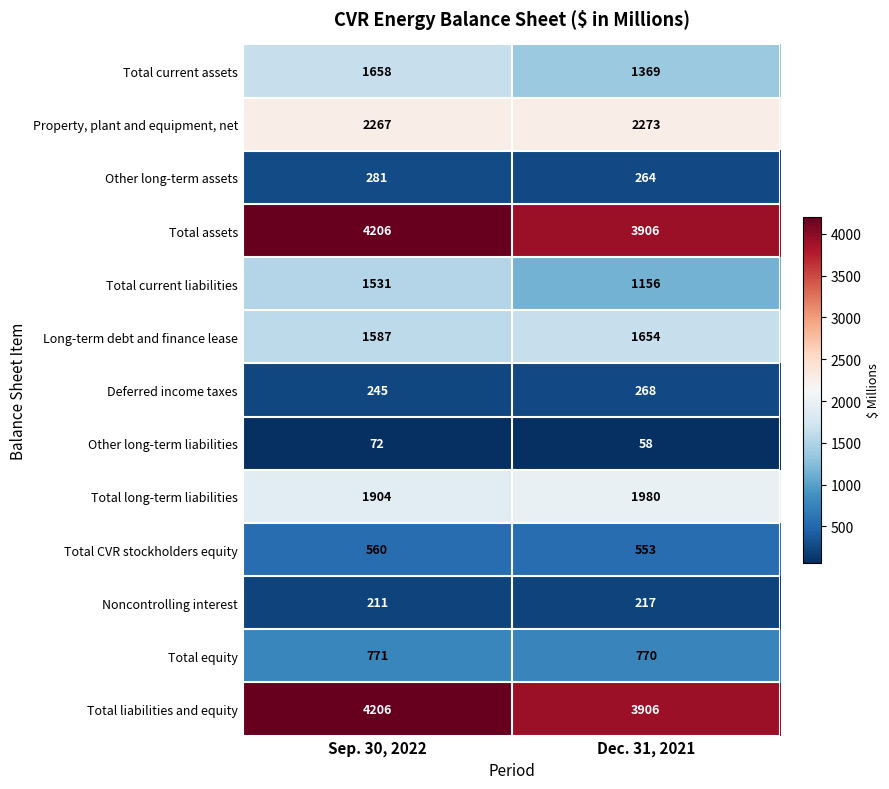

Which series changed the most between Sep. 30, 2022 and Dec. 31, 2021?

Total current liabilities